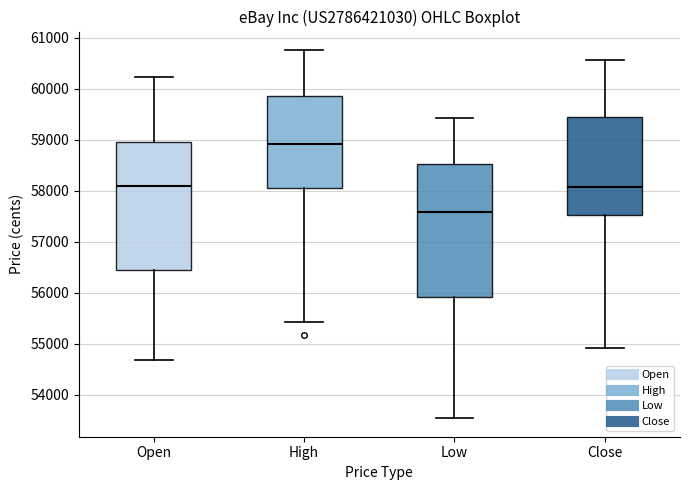

Which box has the lowest median line?

Low